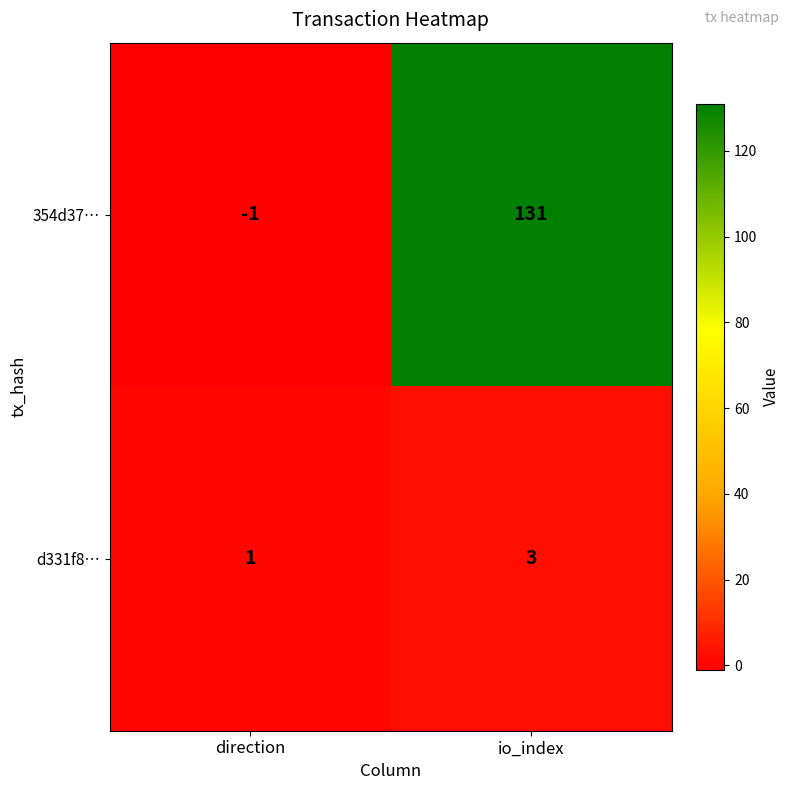

Where is 354d37… nearest to the value 65?

direction